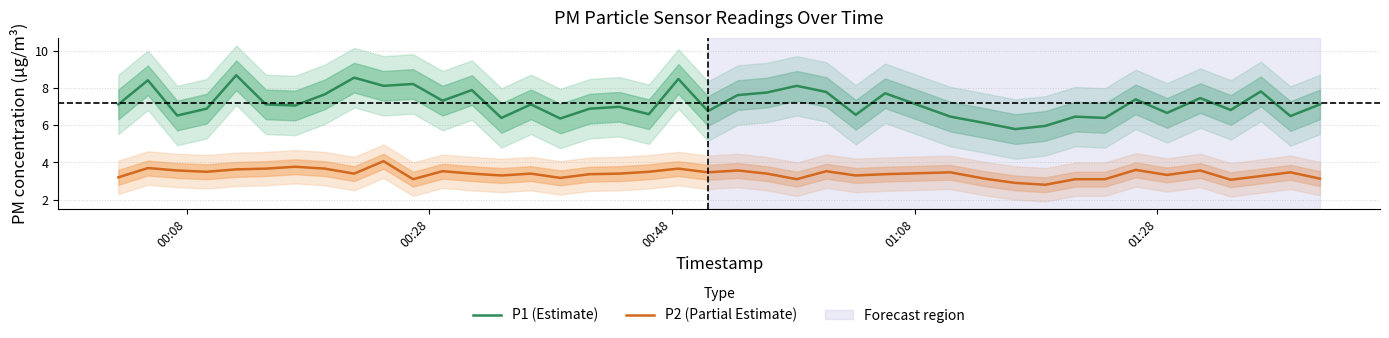

True or false: P1 (Estimate) and P2 (Partial Estimate) cross at least once.

False